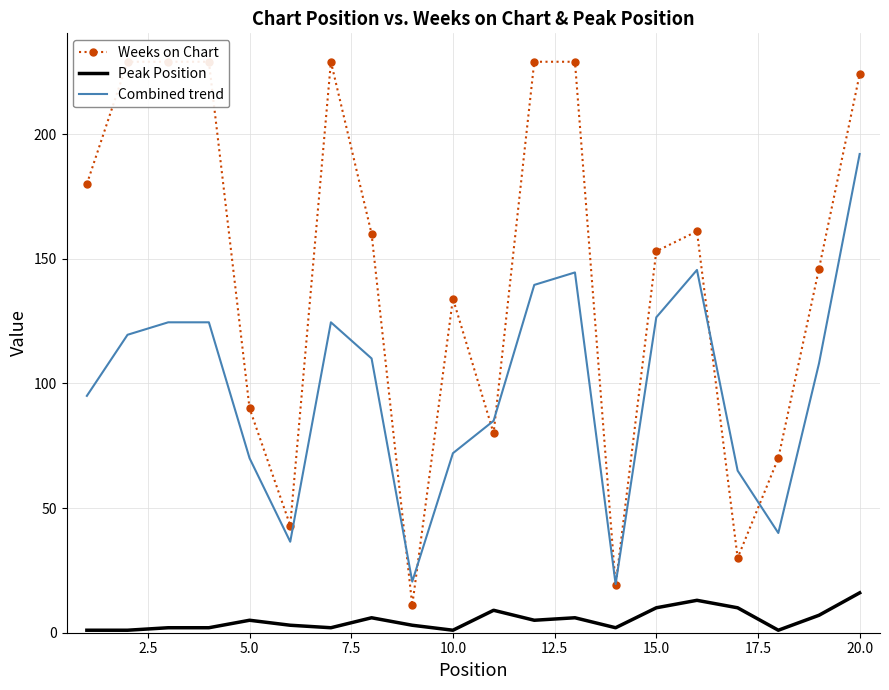

What is the highest value of the Combined trend series?

192.0